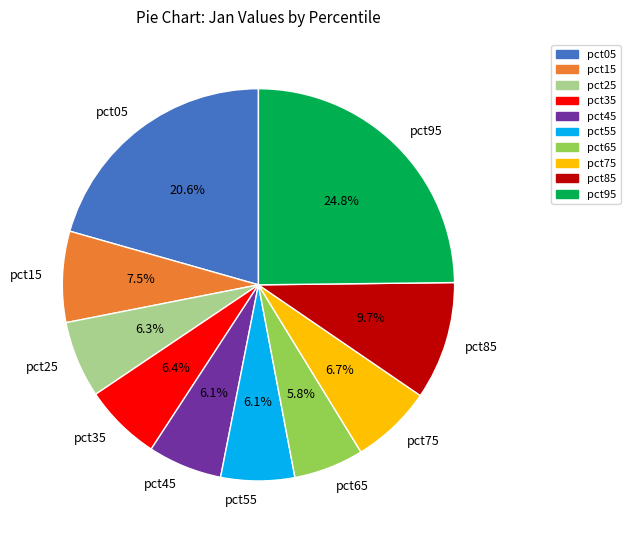

How many slices are in this pie chart?

10